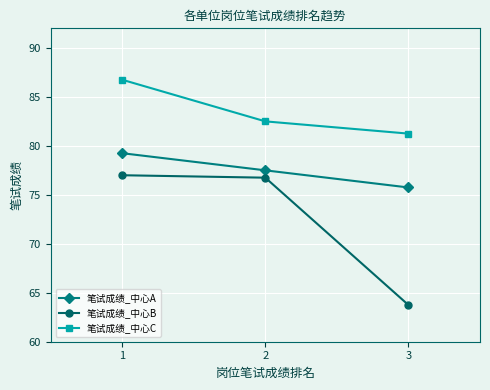

Which label corresponds to the smallest value in the chart?

3